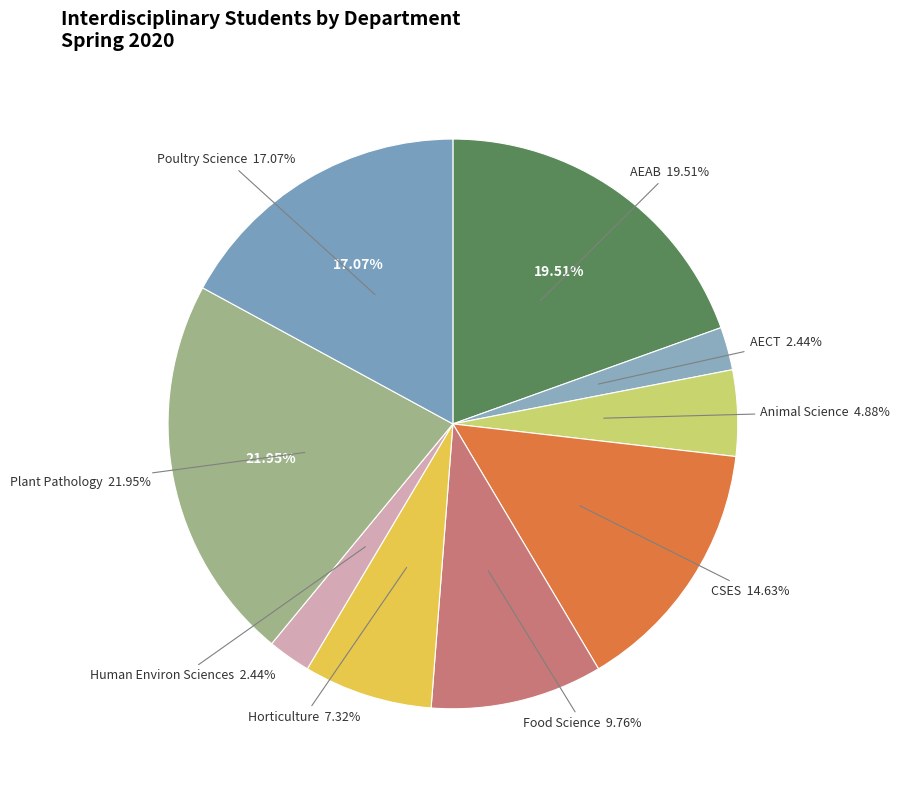

How many segments does this pie chart have?

9